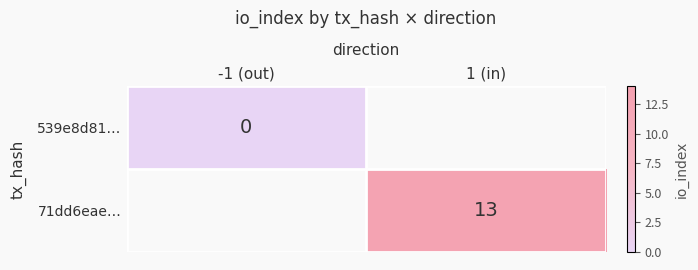

The value of 71dd6eae… at 1 (in) is 13. True or false?

True